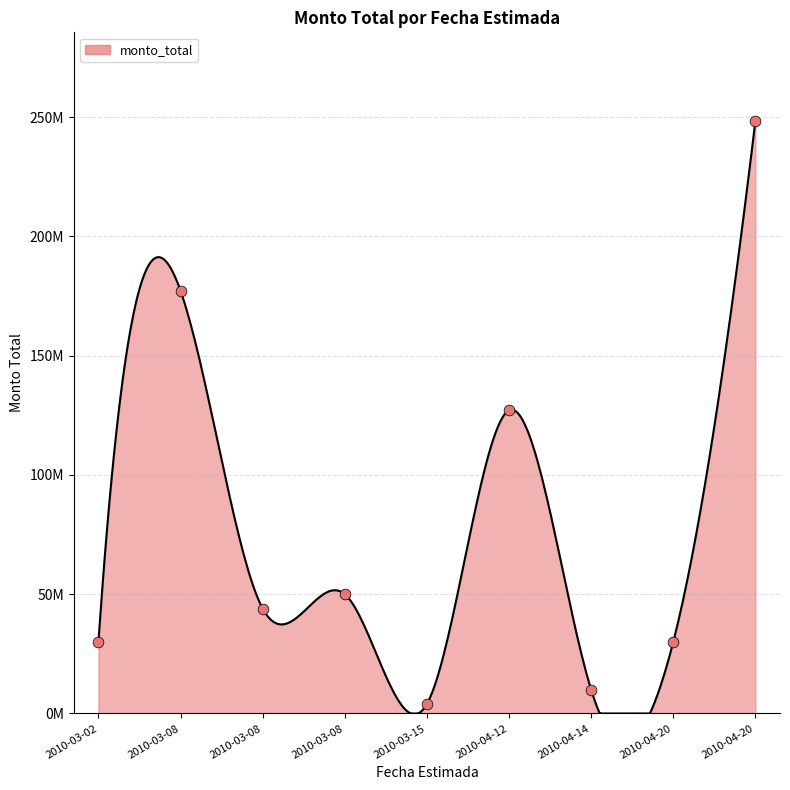

What is the change in value from 2010-03-02 to 2010-04-12?

+97089458